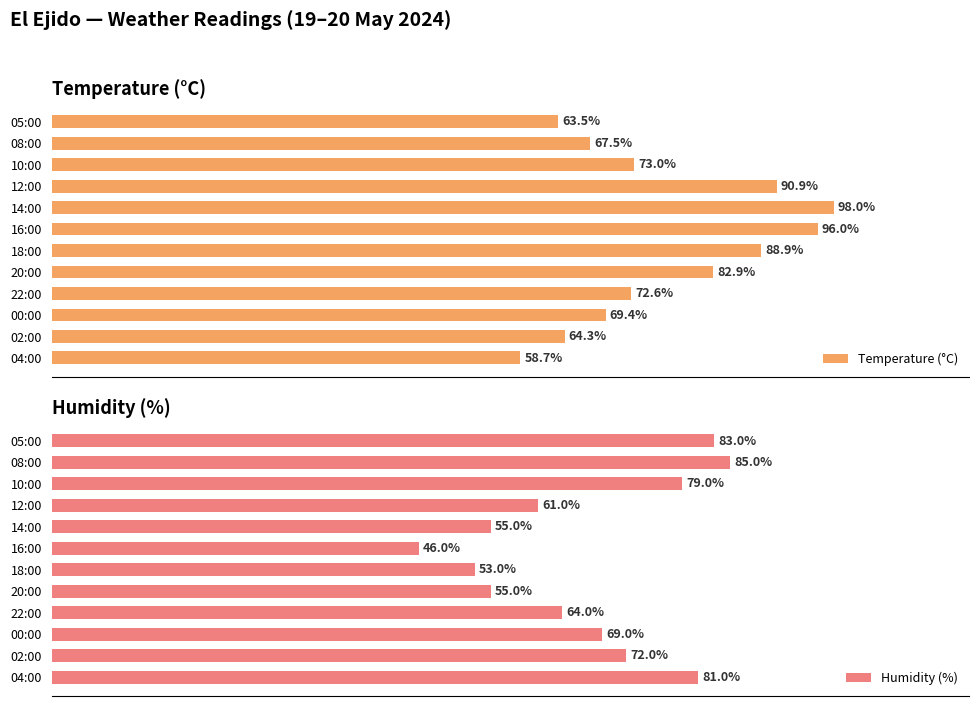

Where is Humidity (%) nearest to the value 65?

22:00